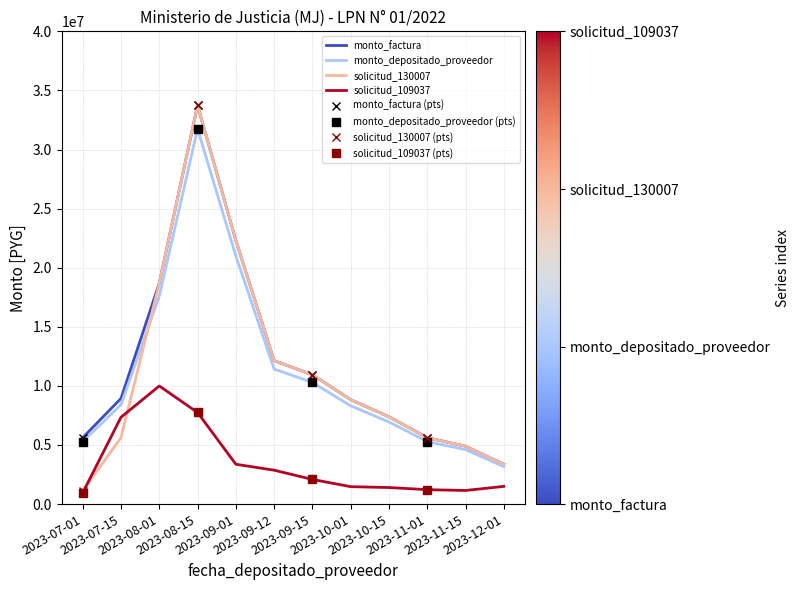

What value does the monto_factura series have at 2023-07-01?

5619068